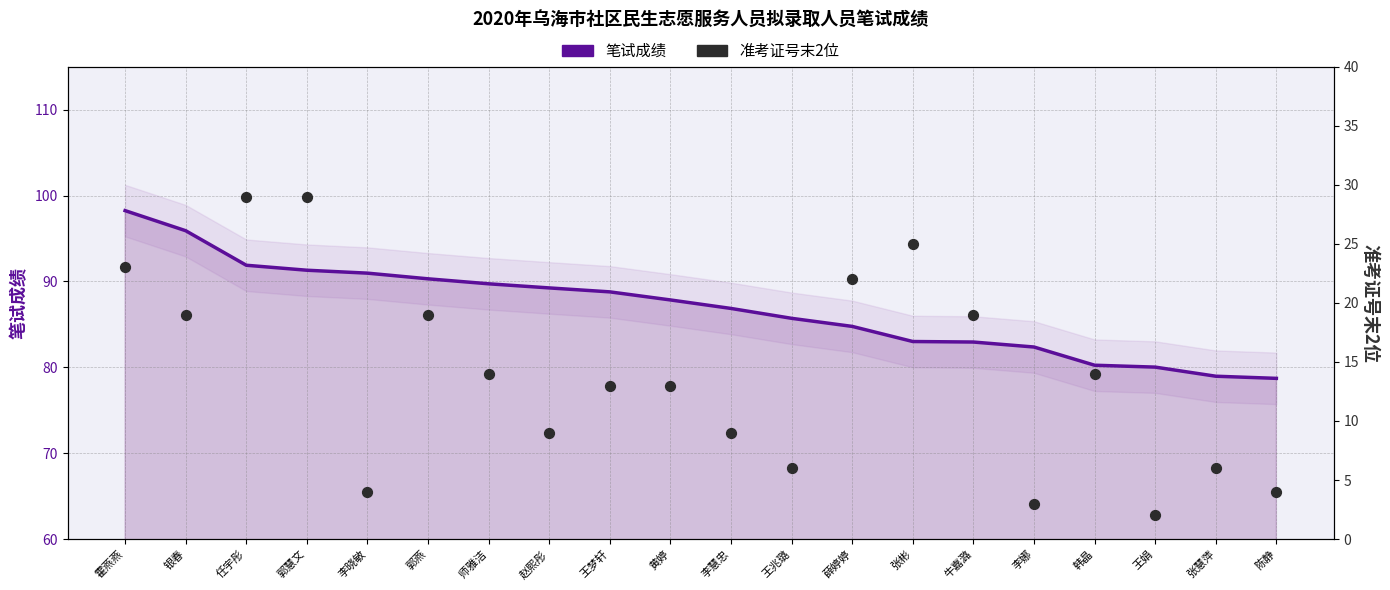

What is the total value across all series at 银春?

114.9